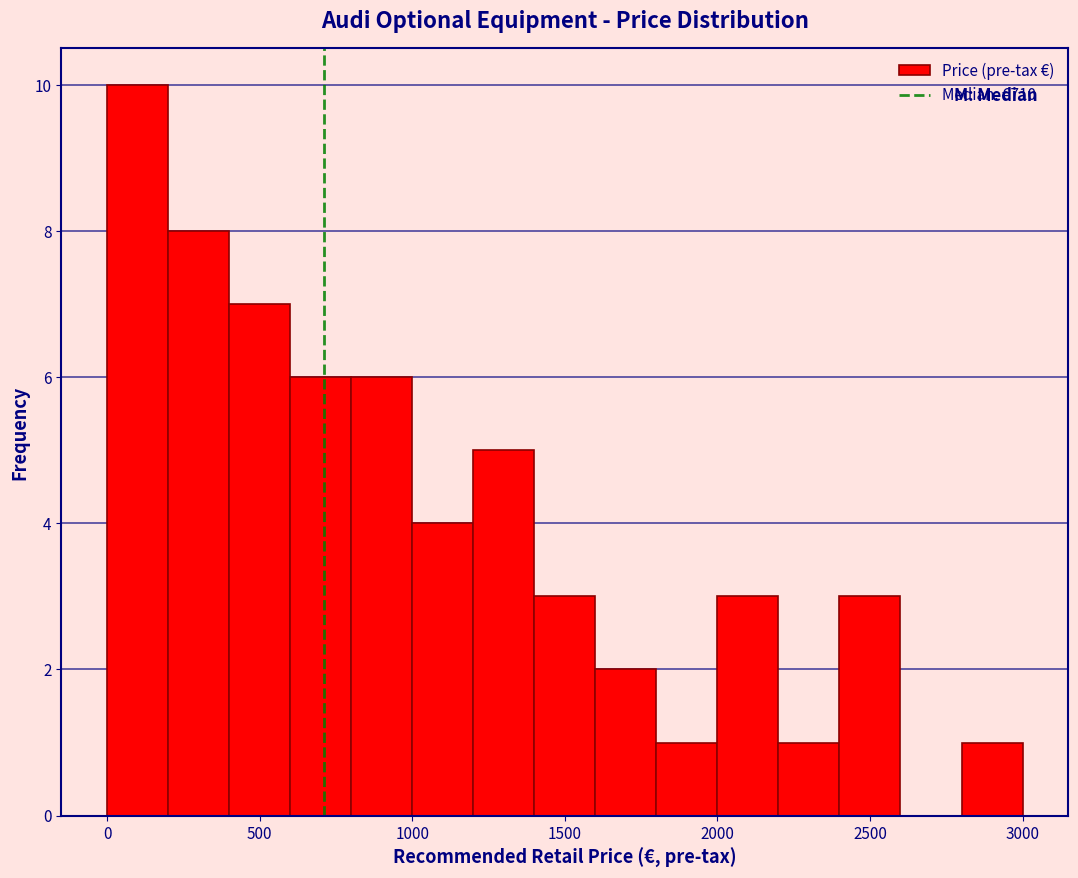

Reading left to right, transcribe this chart: for each bar, give the range it covers on the x-axis and its height. The values are not printed on the chart, so give them approximately, as read against the axis.

0 to 200: 10
200 to 400: 8
400 to 600: 7
600 to 800: 6
800 to 1000: 6
1000 to 1200: 4
1200 to 1400: 5
1400 to 1600: 3
1600 to 1800: 2
1800 to 2000: 1
2000 to 2200: 3
2200 to 2400: 1
2400 to 2600: 3
2600 to 2800: 0
2800 to 3000: 1